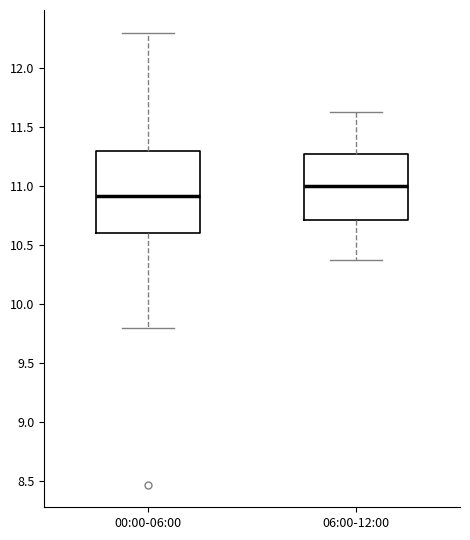

Where does the median line of the box for 00:00-06:00 sit on the y-axis? The values are not printed on the chart, so give them approximately, as read against the axis.

10.90